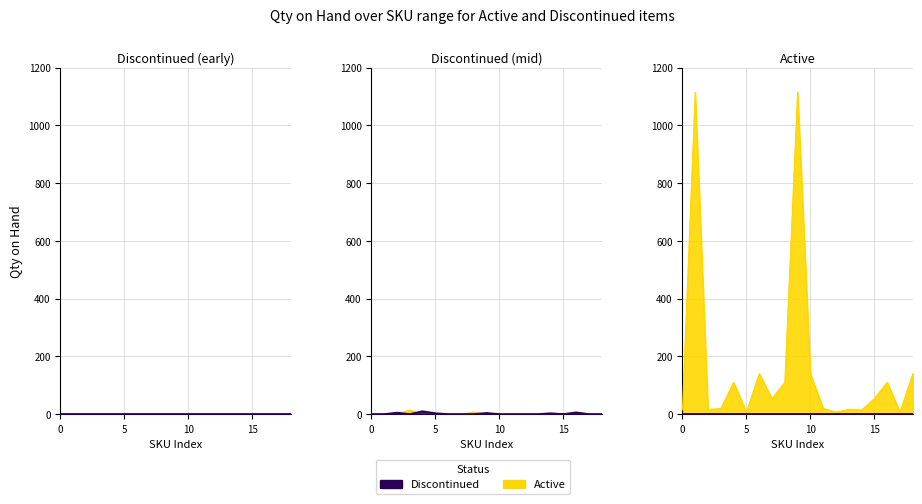

At how many categories does at least one series exceed 507?

2